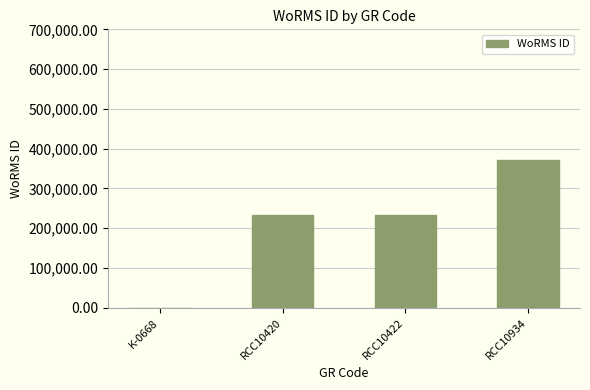

What is the maximum value shown in the chart?

370510